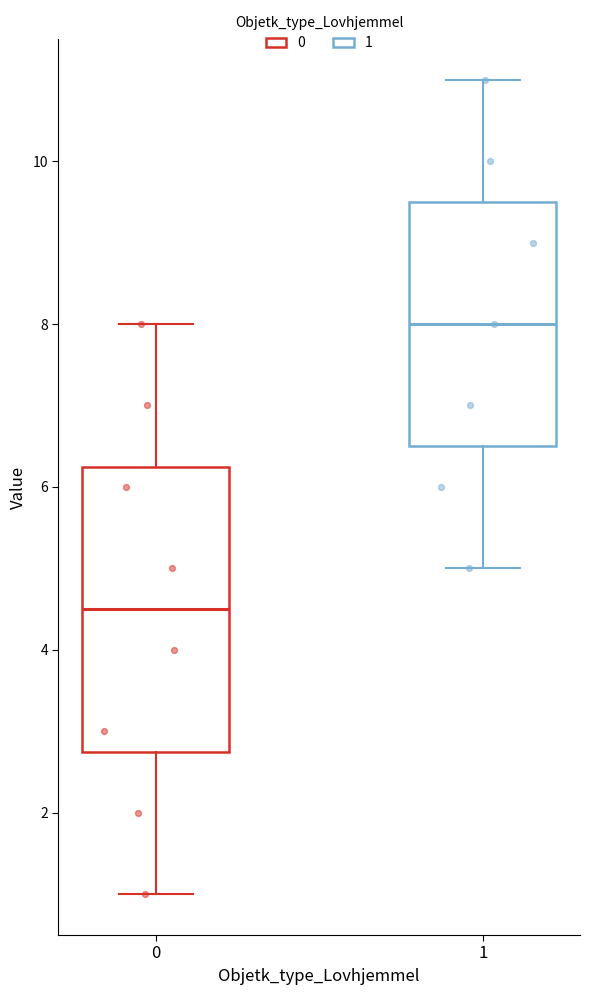

Reading left to right, read every box against the y-axis: the position of its median line, the range the box covers, and the ends of its whiskers. The values are not printed on the chart, so give them approximately, as read against the axis.

0: median 4.6, box 2.8 to 6.2, whiskers 1.0 to 8.0
1: median 8.0, box 6.6 to 9.6, whiskers 5.0 to 11.0